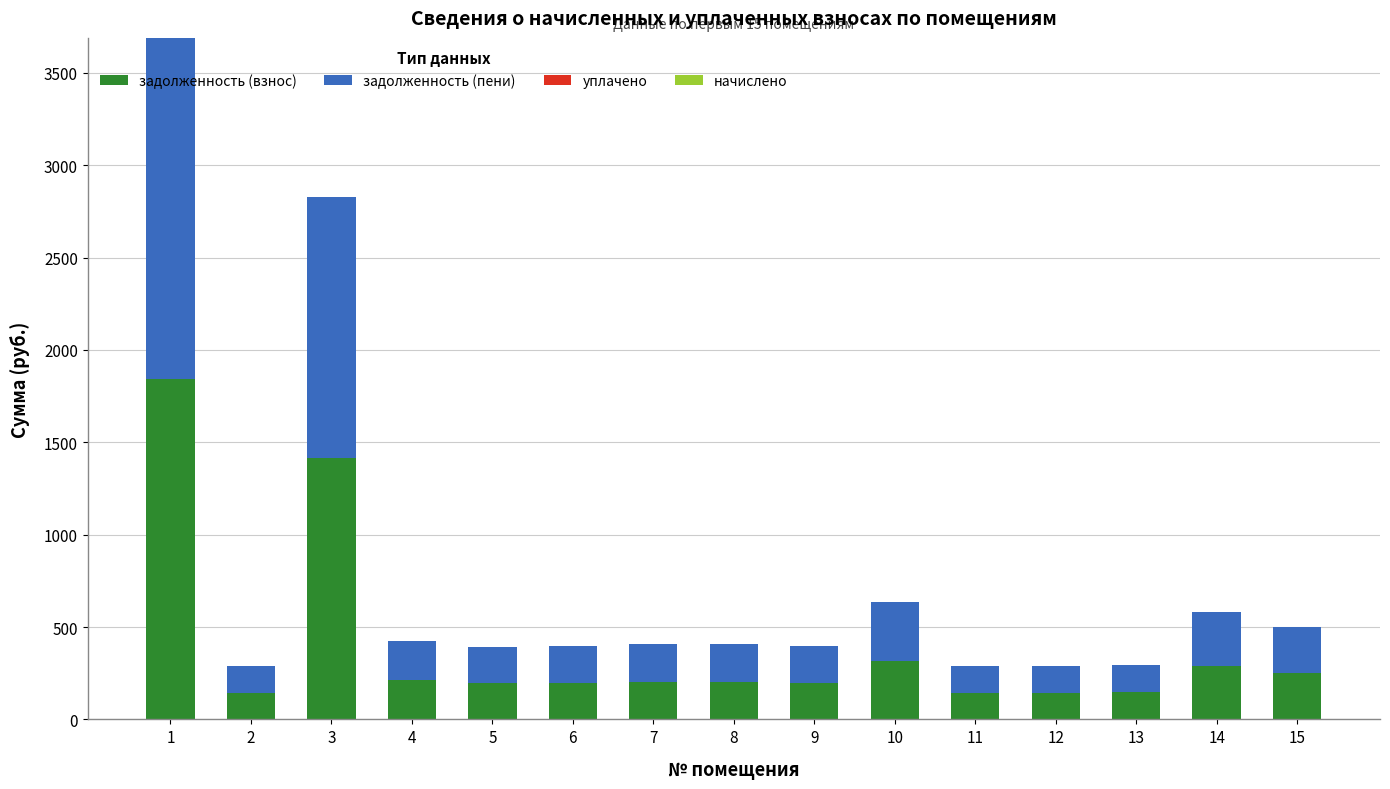

What is the difference between the maximum and second lowest values in the задолженность (взнос) series?

1699.5